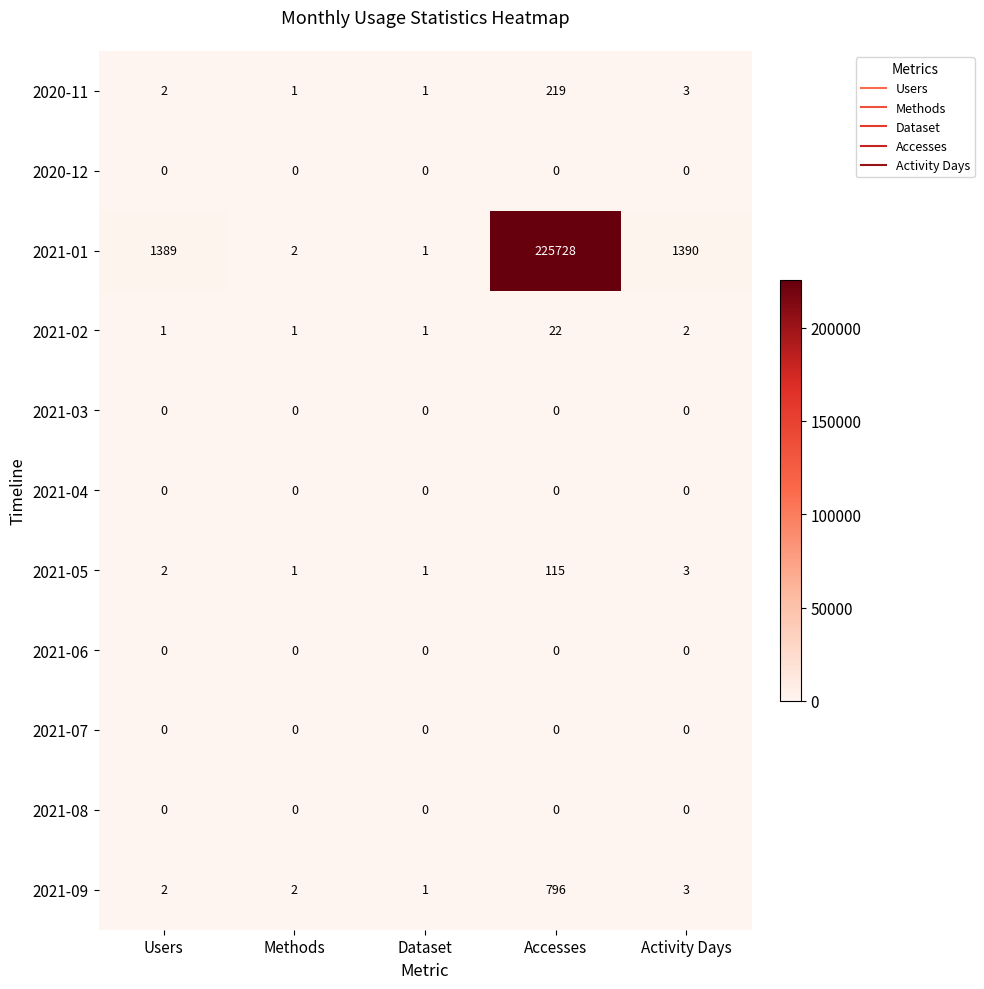

At which category does the chart reach its peak across all series?

Accesses